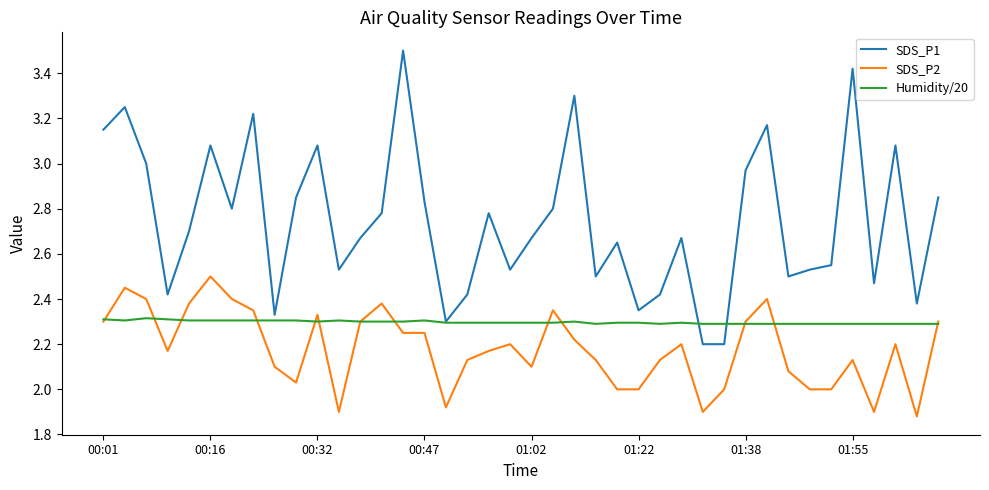

True or false: SDS_P1 and SDS_P2 cross at least once.

False